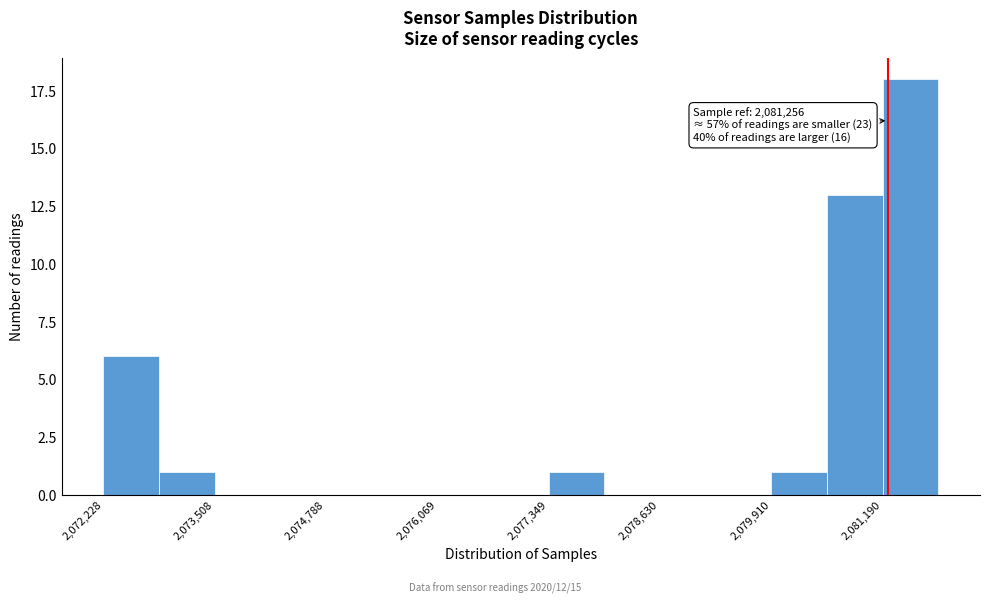

Read against the x-axis, roughly where is the centre of the tallest bar?

2081600